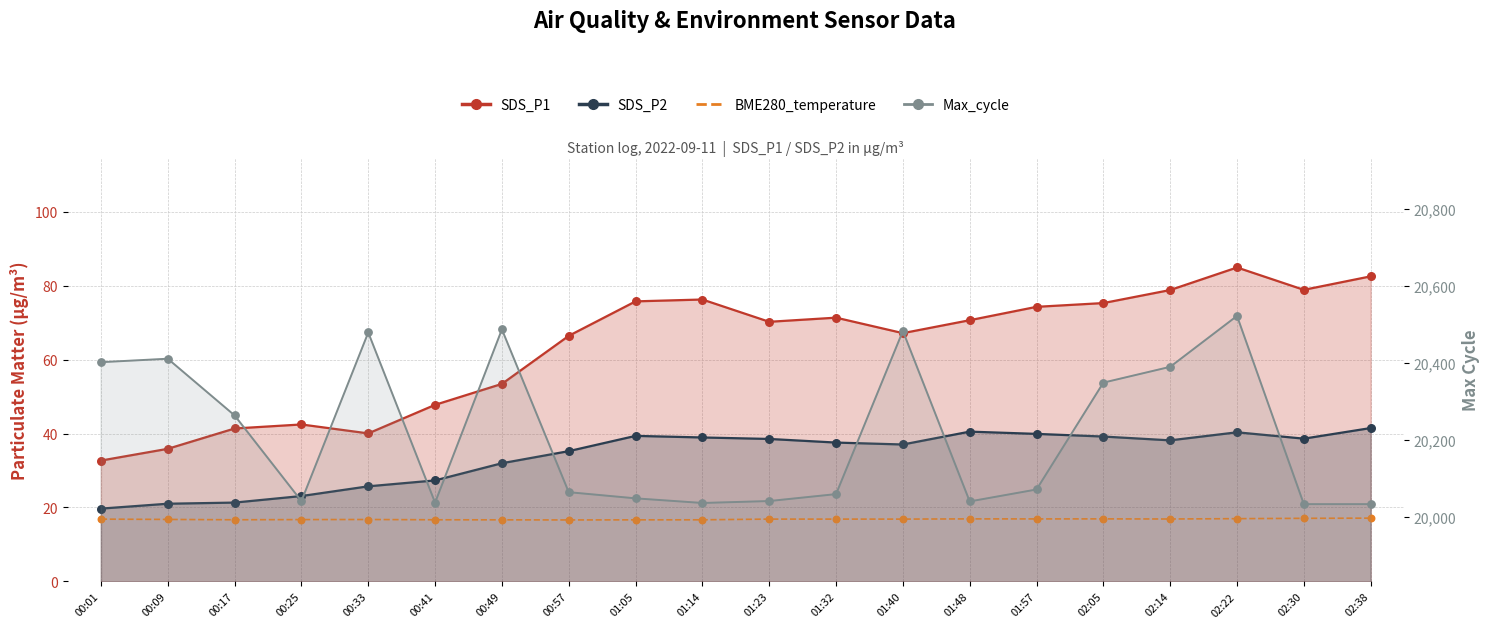

Which has a higher value, 00:57 or 02:14?

02:14